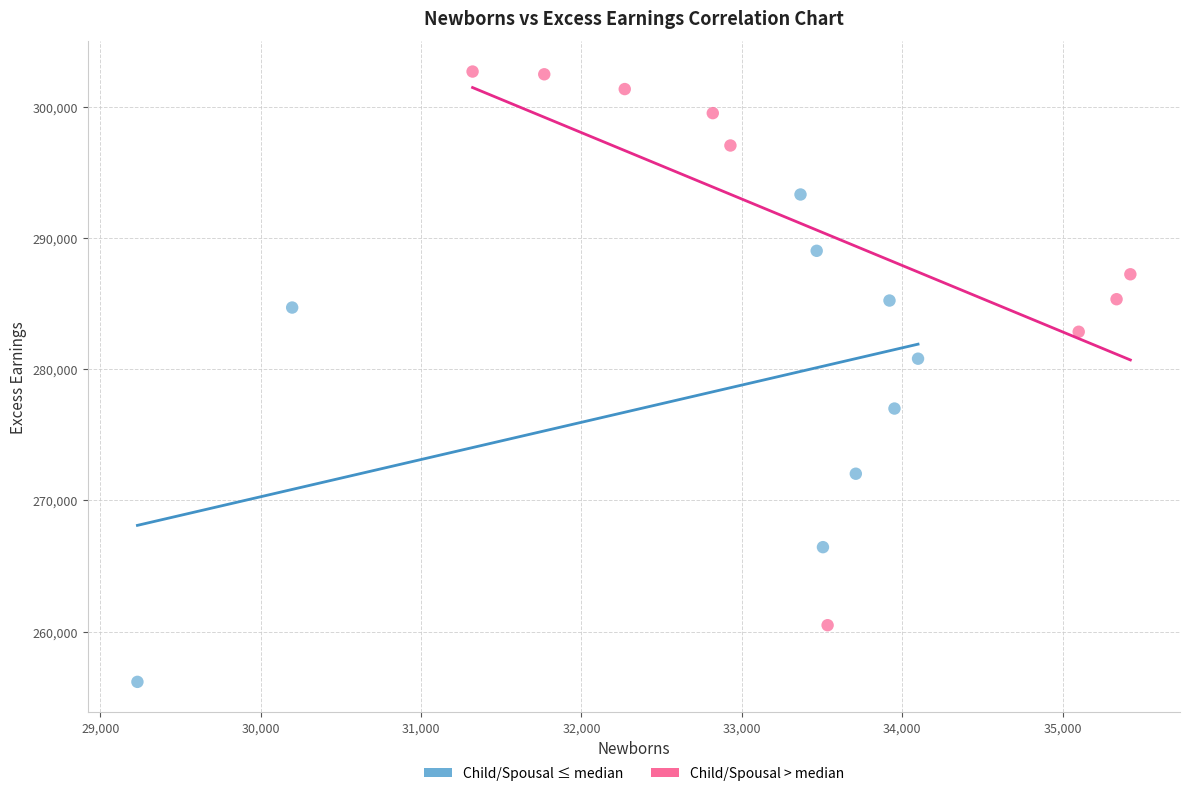

What are all the series names shown in the legend?

Child/Spousal ≤ median, Child/Spousal > median